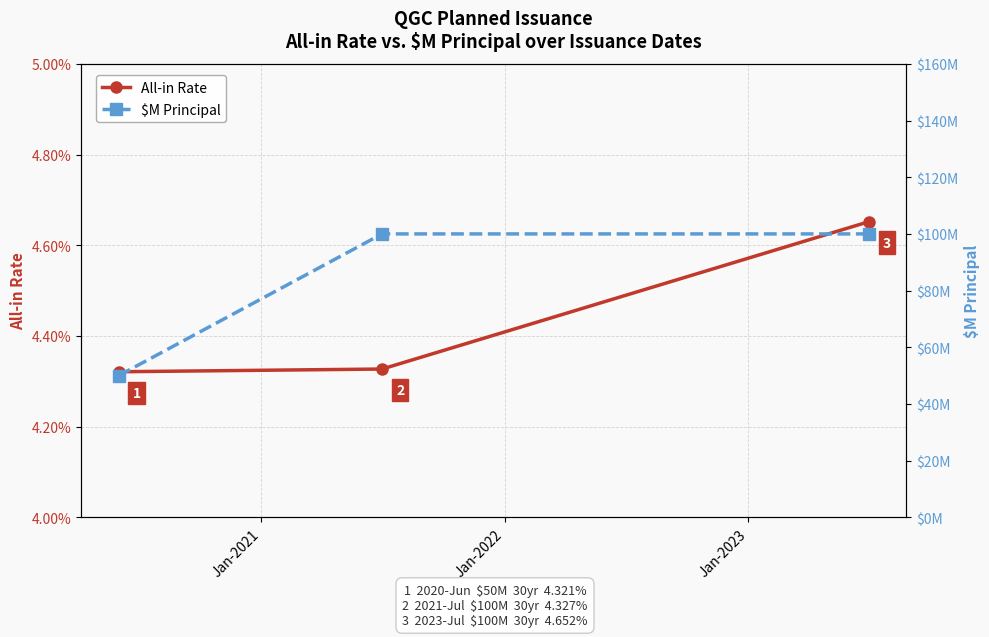

Which series has the largest range (max minus min)?

$M Principal